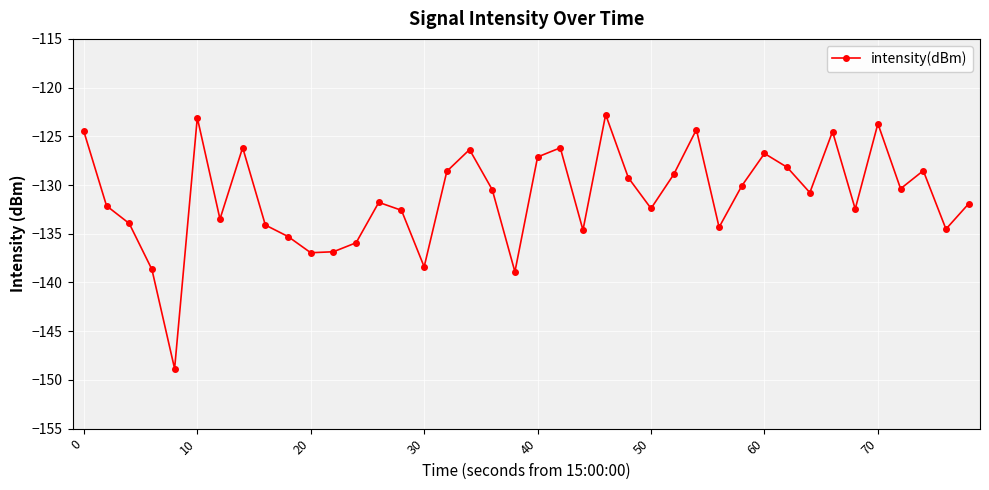

How many points are higher than both their immediate neighbors (excluding endpoints)?

11